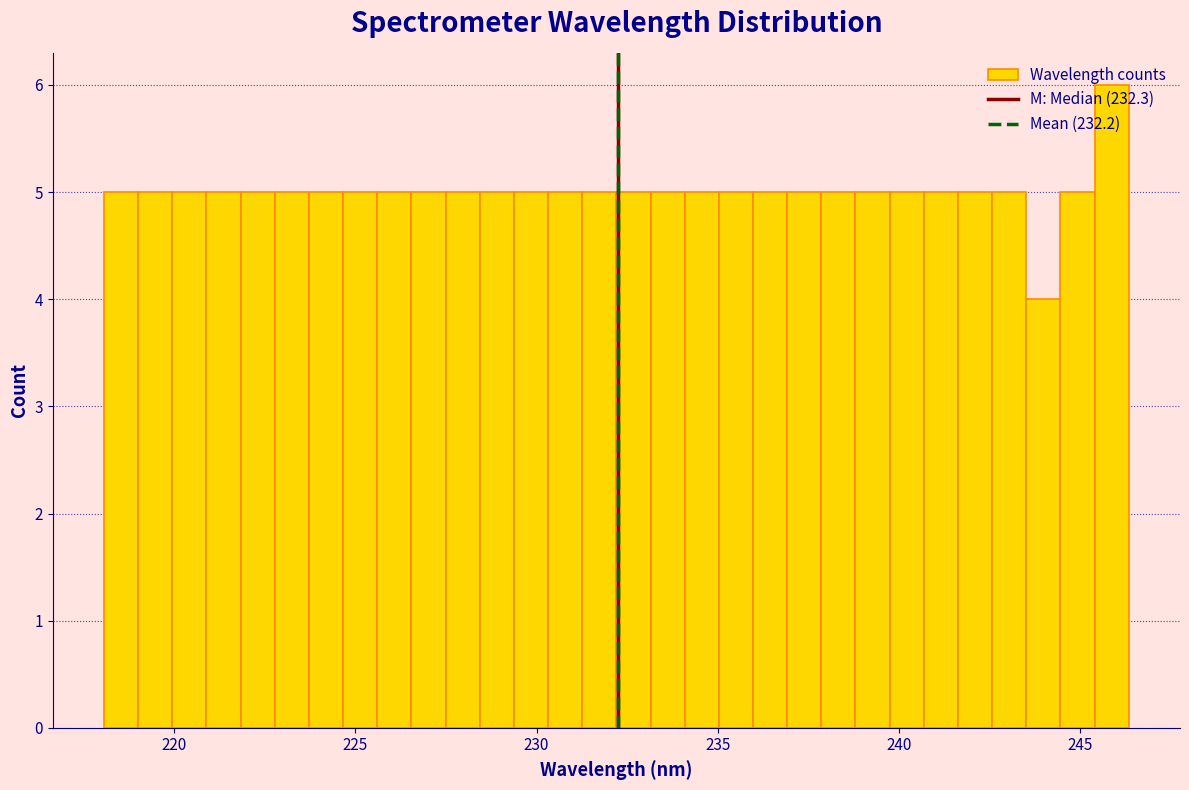

Around what value on the x-axis is the tallest bar? Give the approximate position of its centre, as read against the axis.

246.0